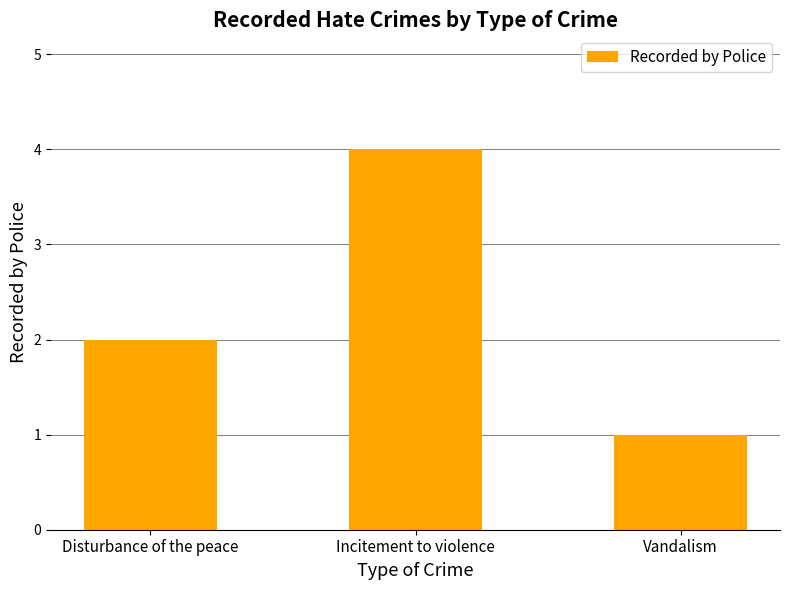

At which category does the chart reach its peak across all series?

Incitement to violence